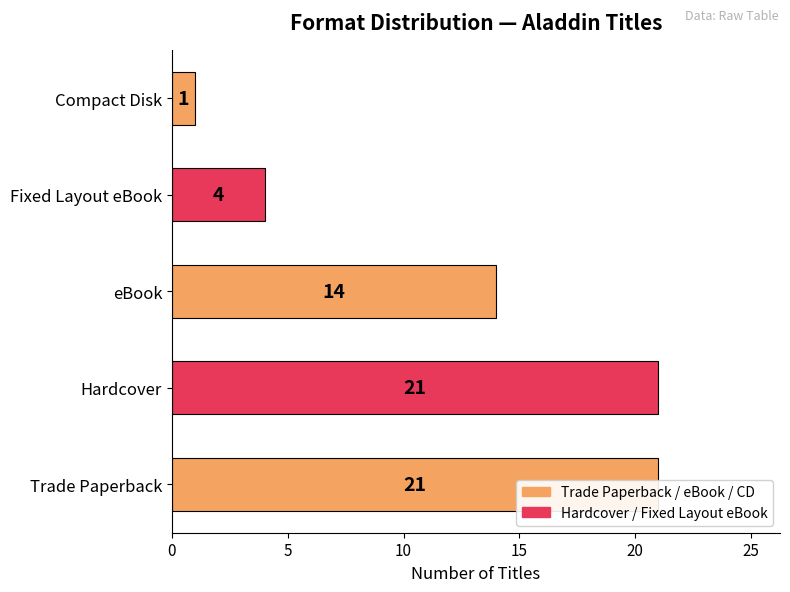

How many bars are there in total?

5